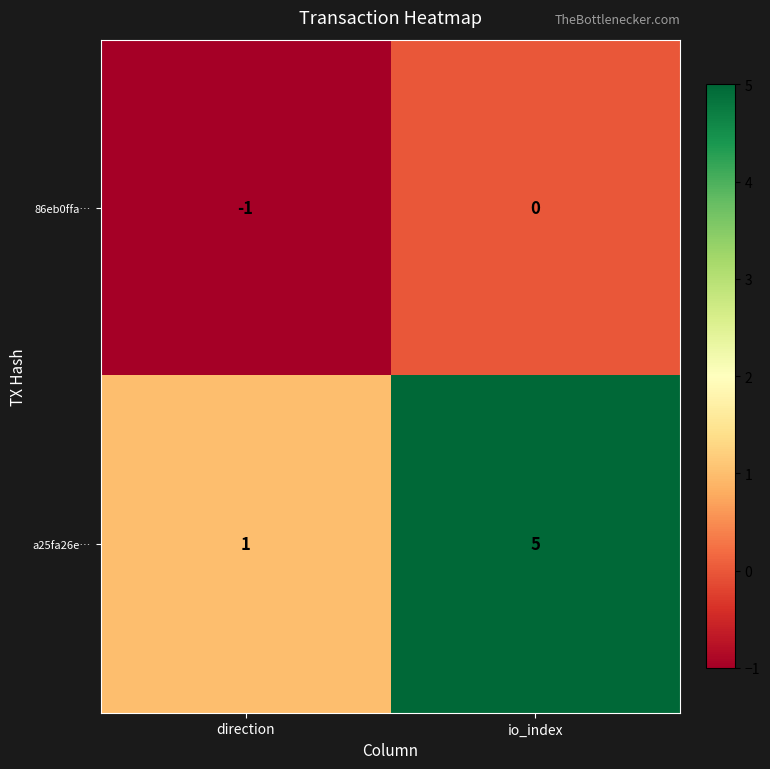

Where is a25fa26e… nearest to the value 3?

direction